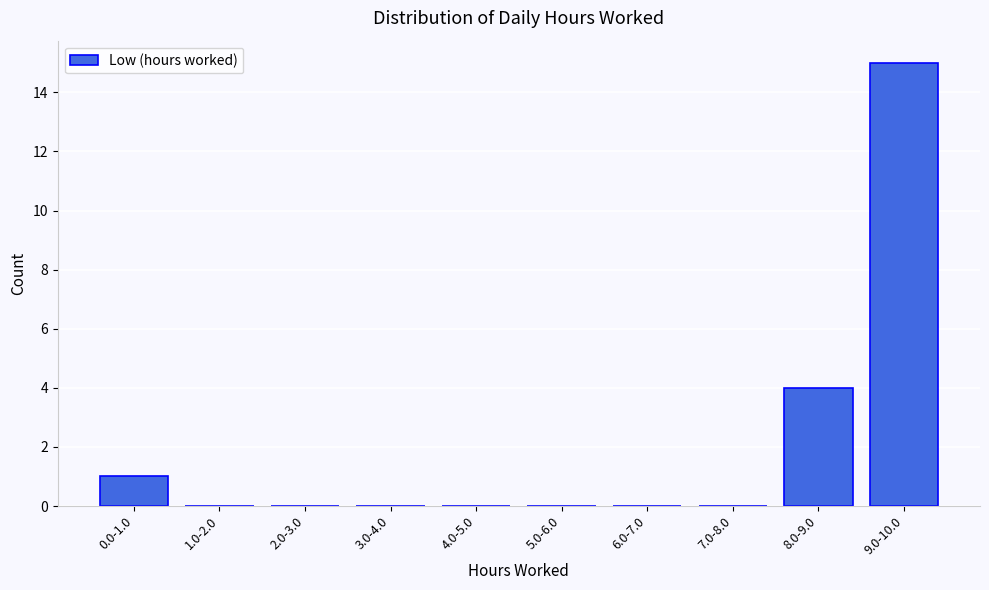

Reading left to right, what are all the values shown in this chart?

0.0-1.0=1	1.0-2.0=0	2.0-3.0=0	3.0-4.0=0	4.0-5.0=0	5.0-6.0=0	6.0-7.0=0	7.0-8.0=0	8.0-9.0=4	9.0-10.0=15